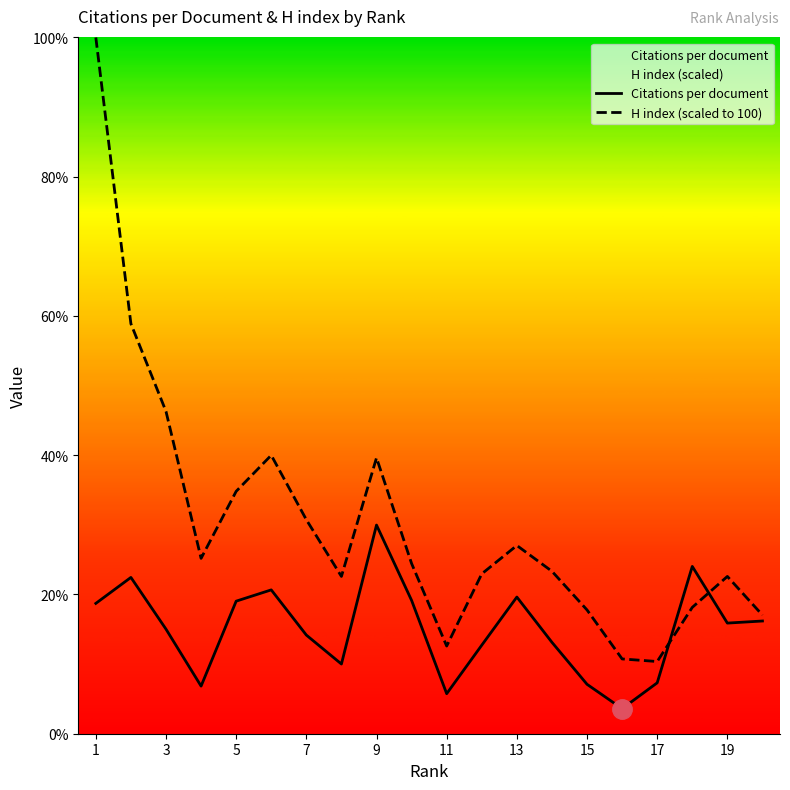

True or false: Citations per document has a value of 8.3 at 11.

False